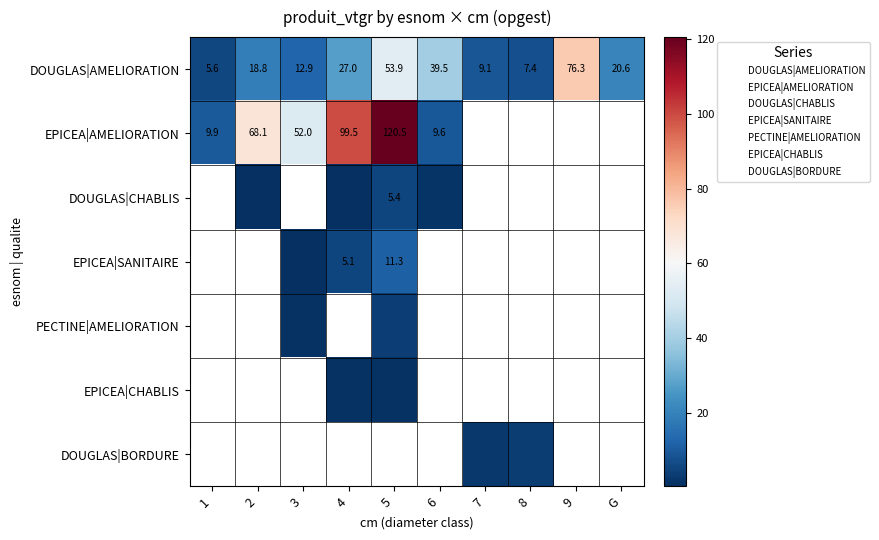

How many positive values does the DOUGLAS|BORDURE series have?

2